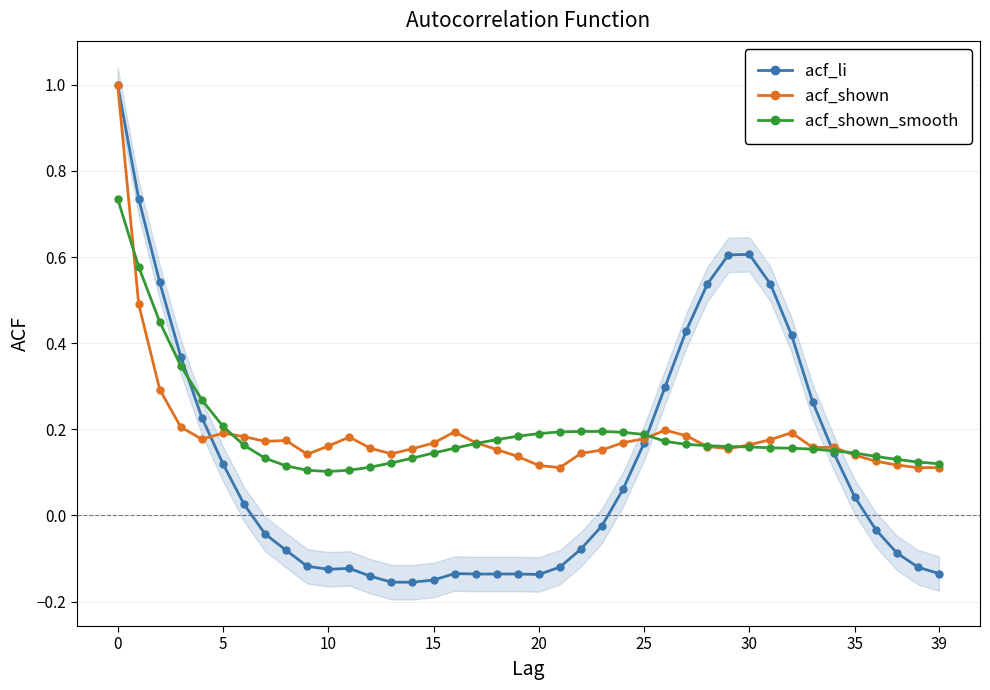

What is the approximate value of acf_shown at 18?

0.2